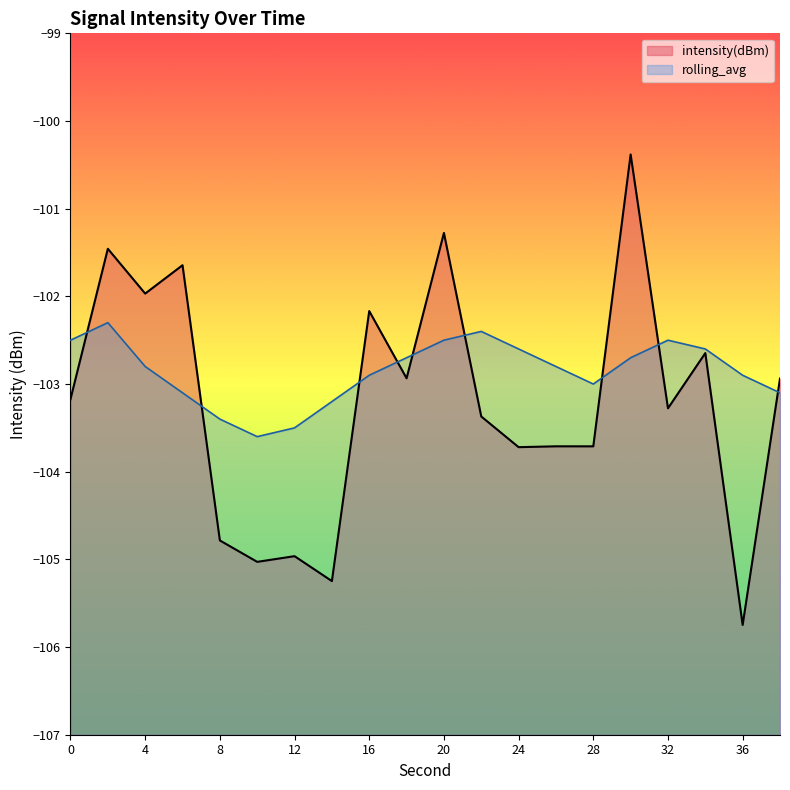

What are all the series names shown in the legend?

intensity(dBm), rolling_avg